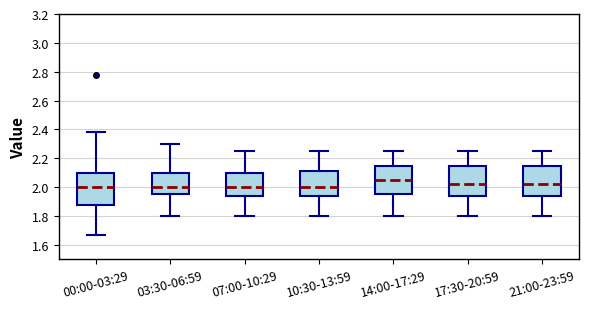

Where is the upper edge of the box for 21:00-23:59 on the y-axis? The values are not printed on the chart, so give them approximately, as read against the axis.

2.16